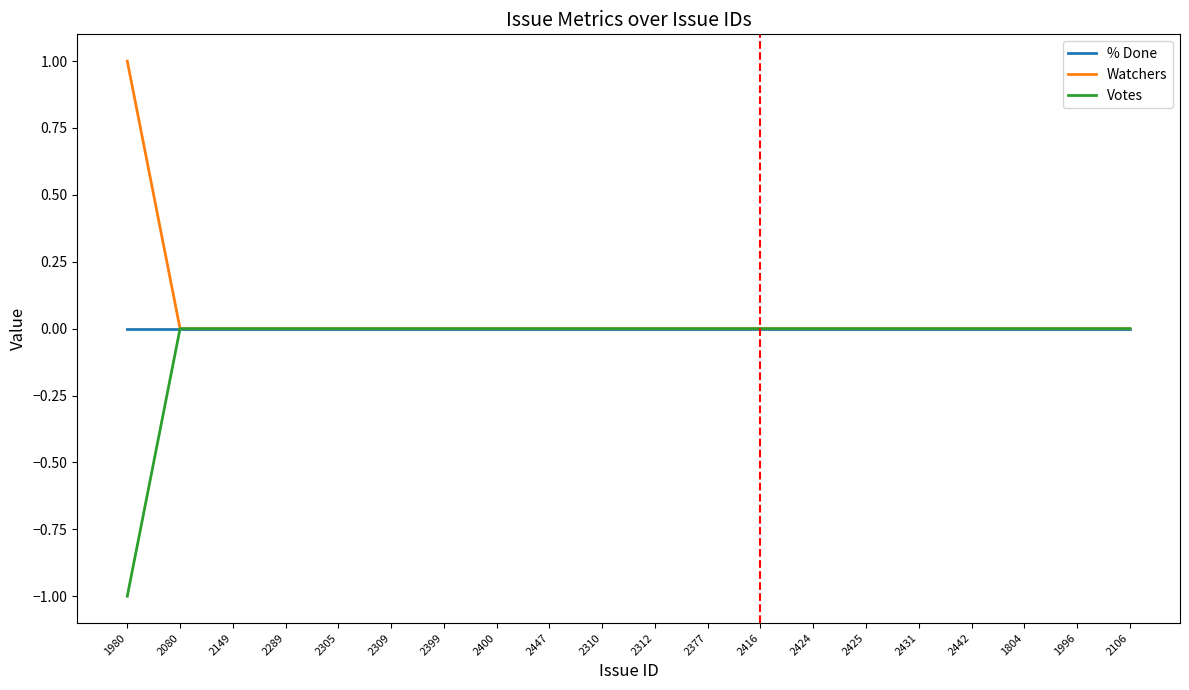

The % Done series shows 0 at 2442. True or false?

True